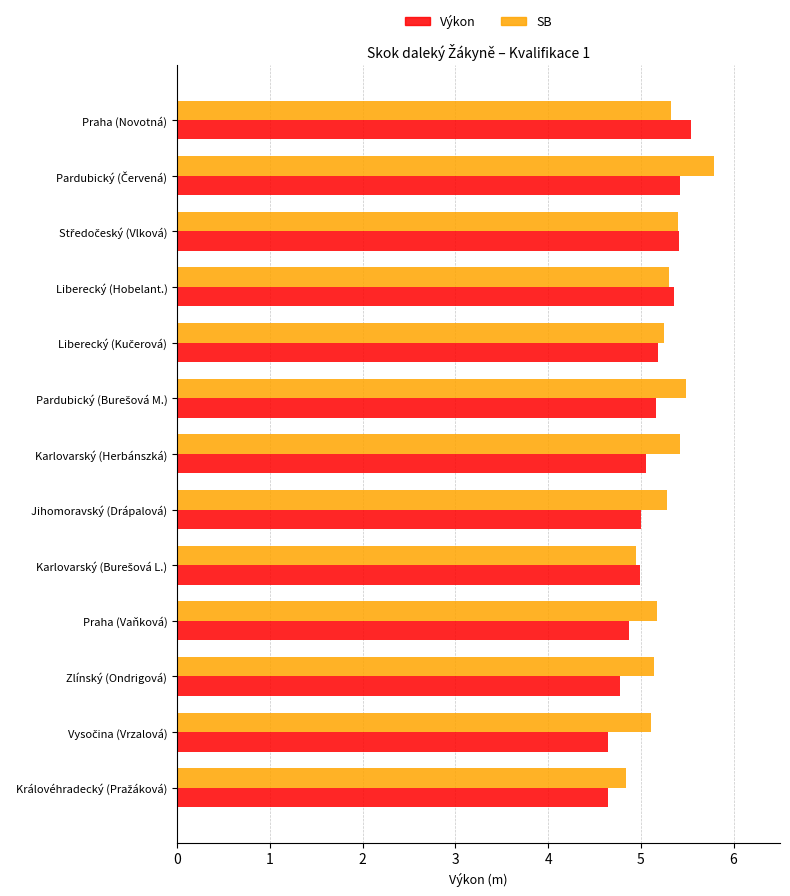

True or false: SB has a value of 5.4 at Karlovarský (Herbánszká).

True